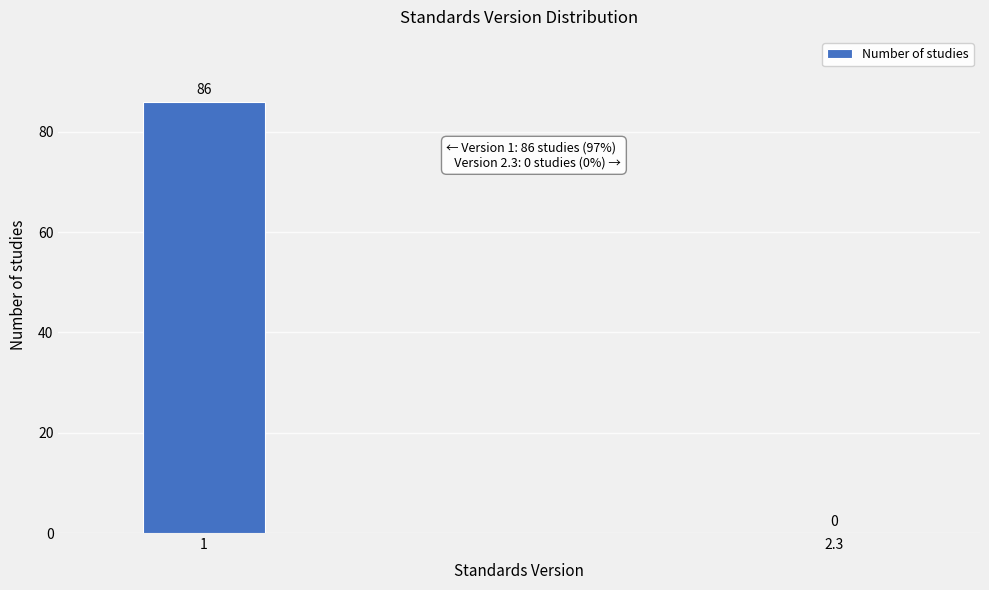

Reading left to right, list all the values displayed in this chart.

1=86	2.3=0